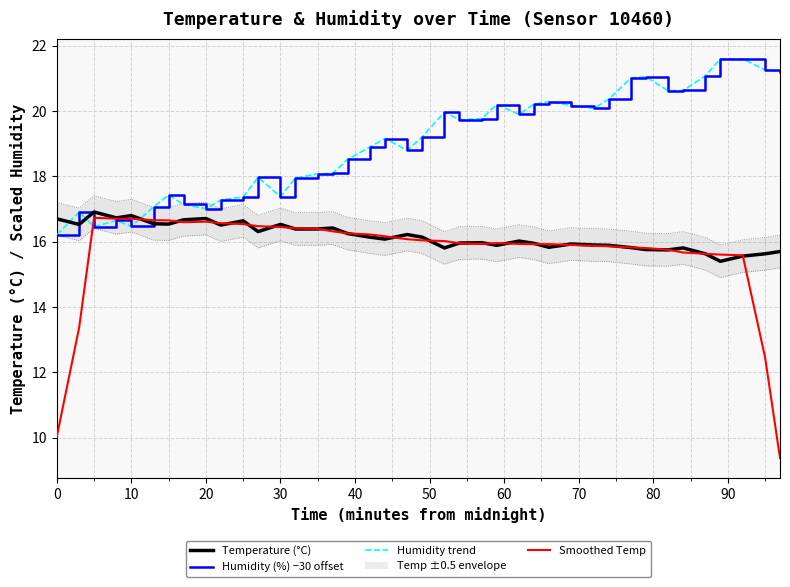

True or false: Humidity (%) −30 offset has more than 0 points higher than both neighbors.

True